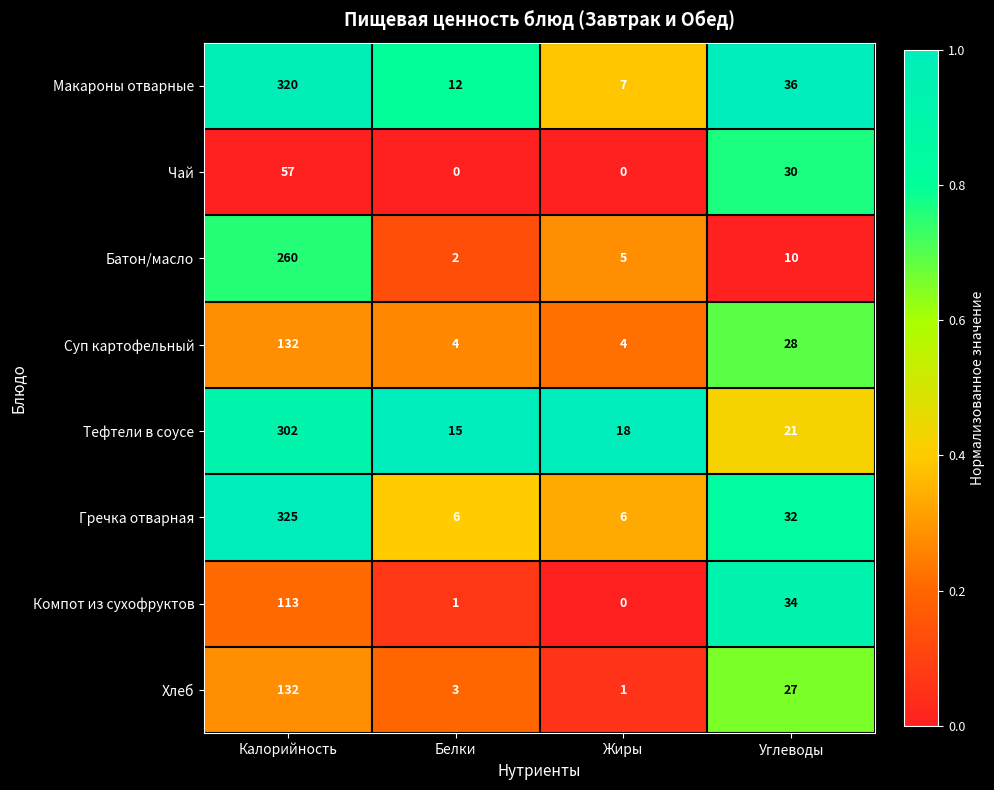

How many categories are shown in the chart?

4